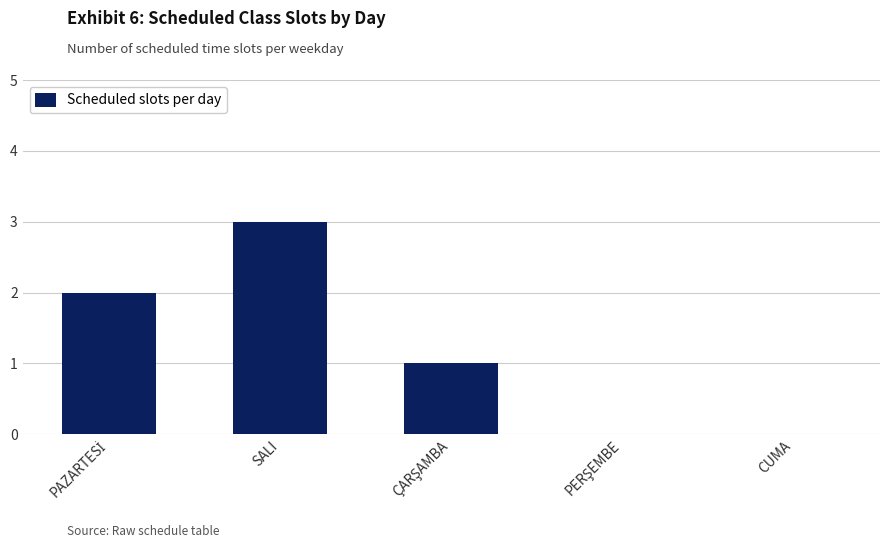

What is the greatest value displayed?

3